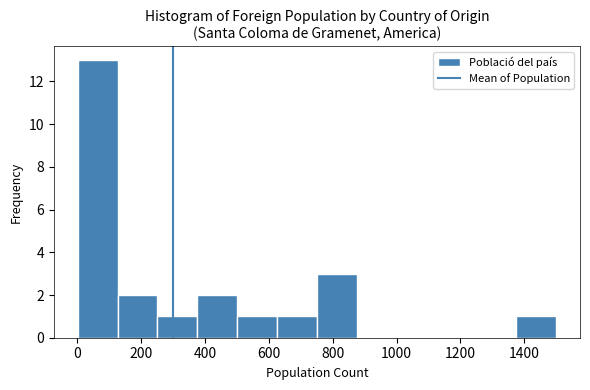

Which range on the x-axis has the tallest bar?

0 to 120